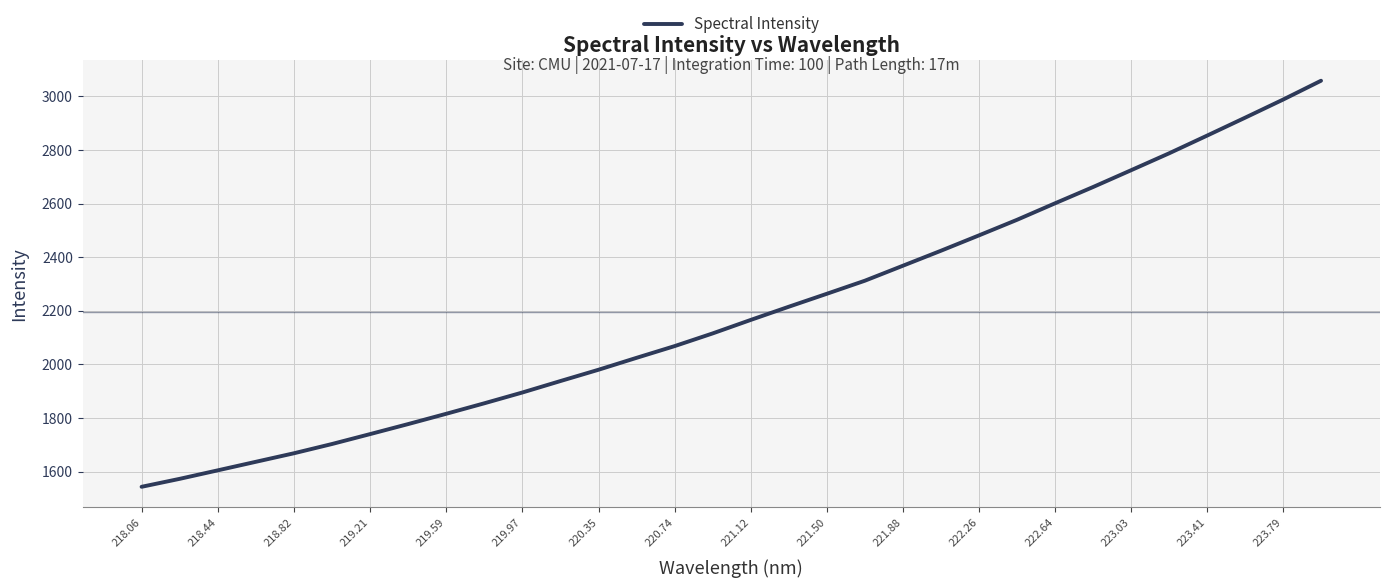

What is the maximum value shown in the chart?

3058.7